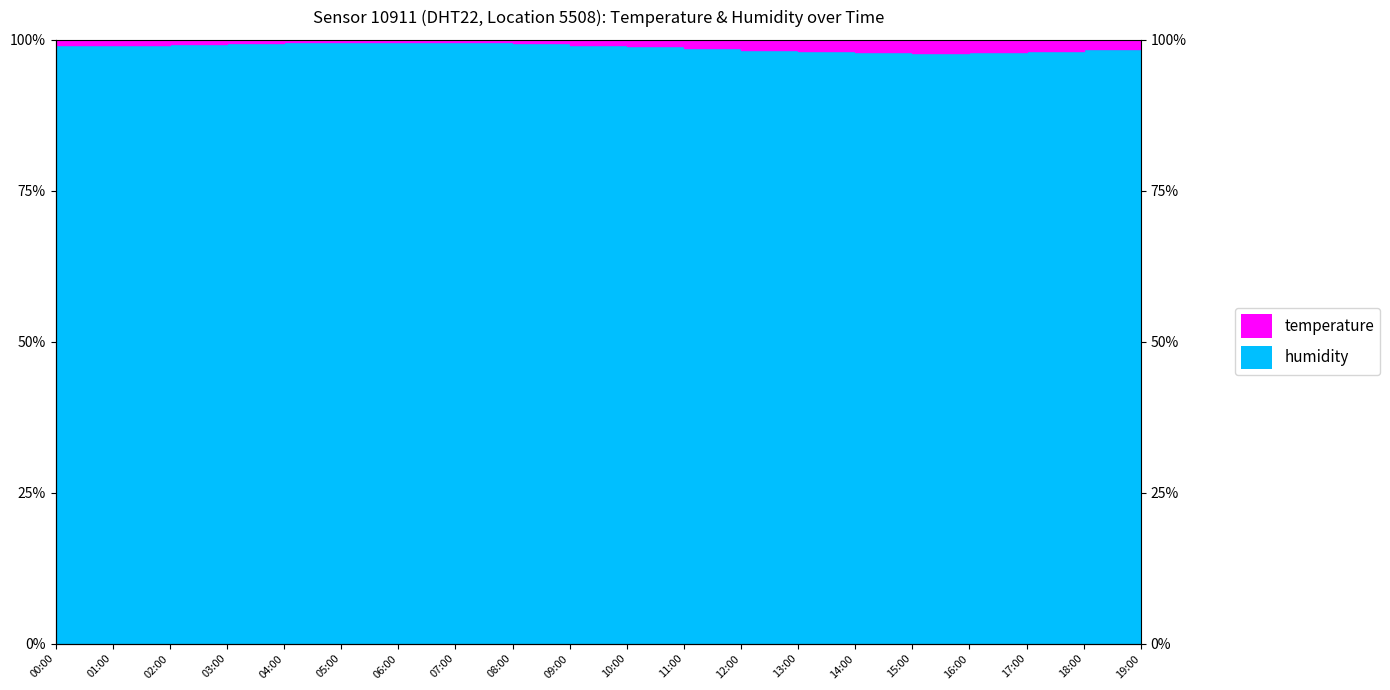

Between 14:00 and 09:00, which is larger?

09:00